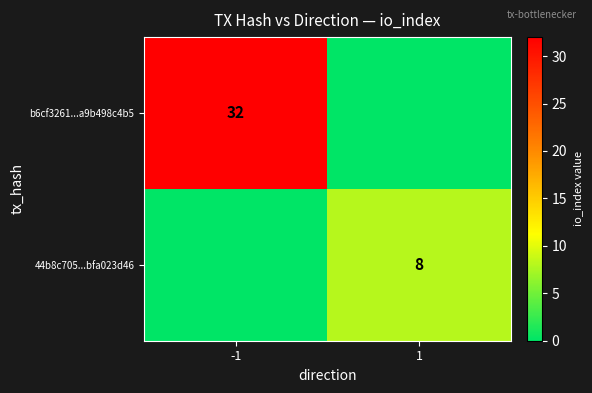

At which category is the sum across all series the highest?

-1